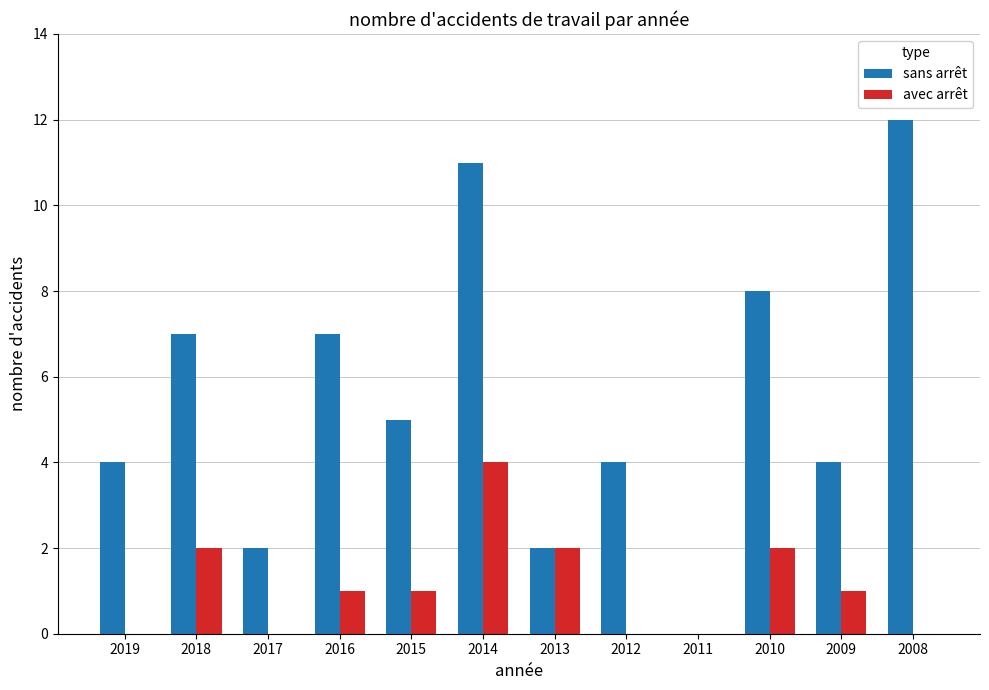

What is the sum of all avec arrêt values?

13